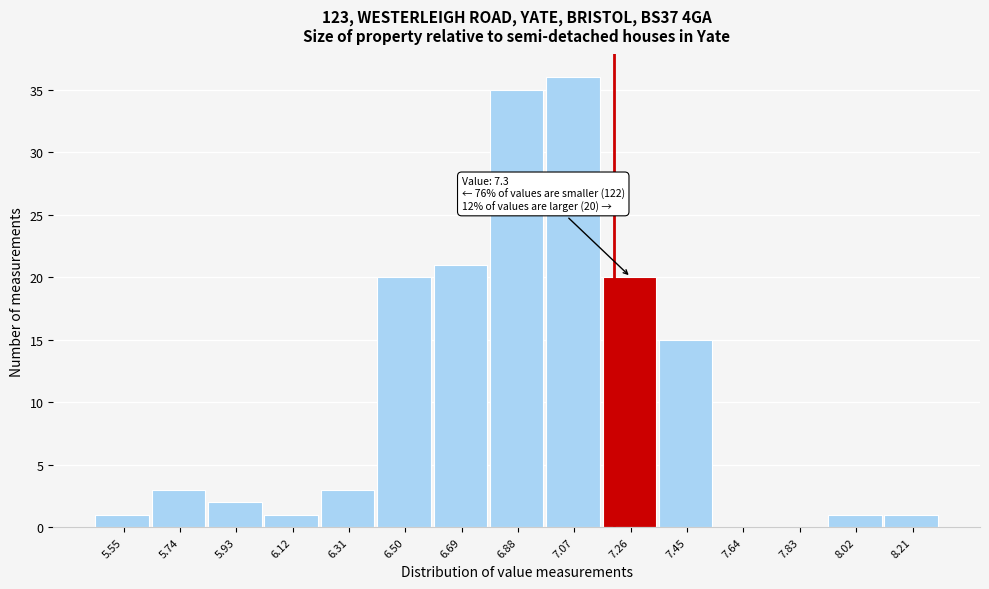

Reading left to right, transcribe all the data shown in this chart.

5.55=1	5.74=3	5.93=2	6.12=1	6.31=3	6.50=20	6.69=21	6.88=35	7.07=36	7.26=20	7.45=15	7.64=0	7.83=0	8.02=1	8.21=1